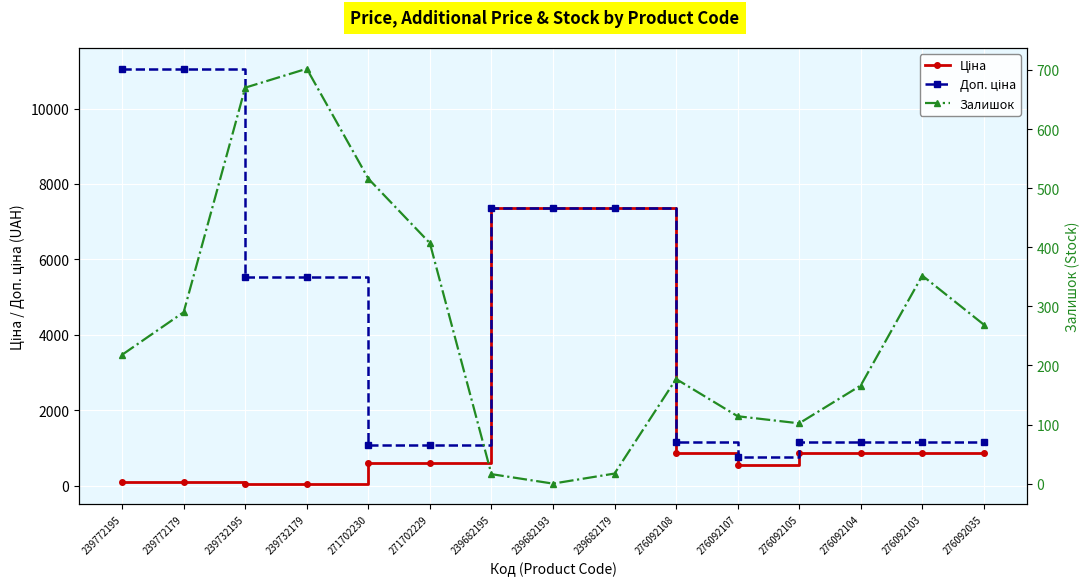

True or false: Доп. ціна and Залишок intersect in this chart.

False